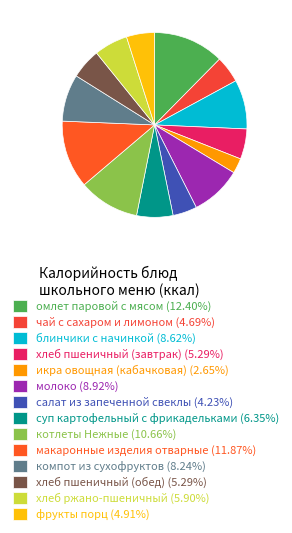

To the nearest percent, what is the average slice percentage?

7%